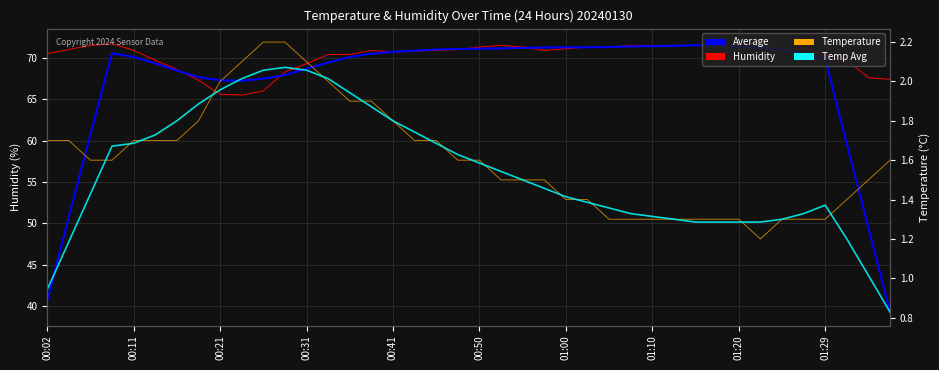

What is the maximum value shown in the chart?

71.9